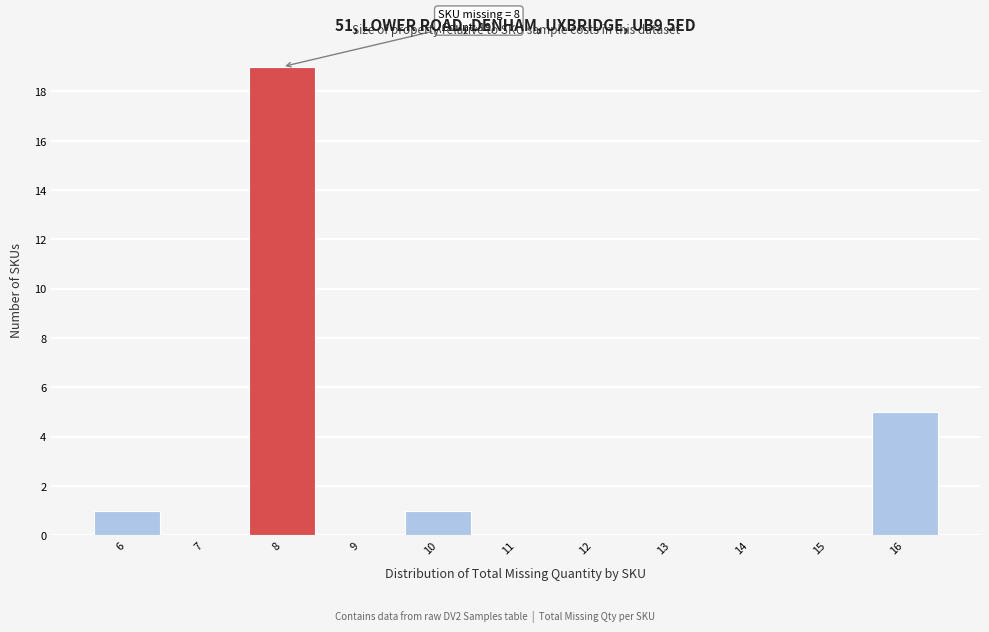

Reading left to right, what are all the values shown in this chart?

6=1	7=0	8=19	9=0	10=1	11=0	12=0	13=0	14=0	15=0	16=5